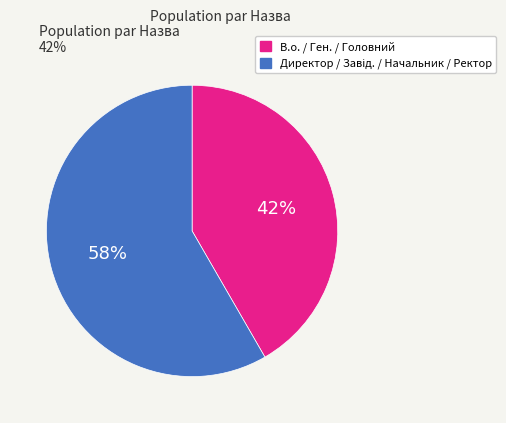

To the nearest percent, what is the average slice percentage?

50%